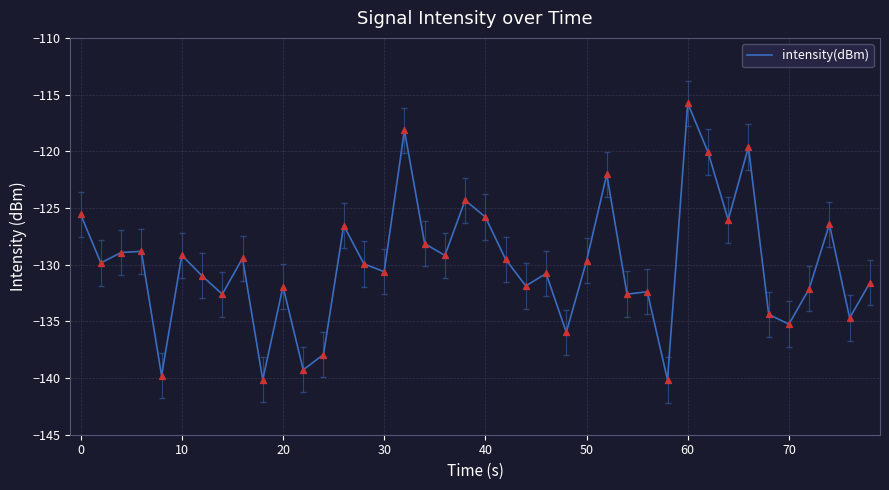

What is the difference between the maximum and minimum values?

24.4